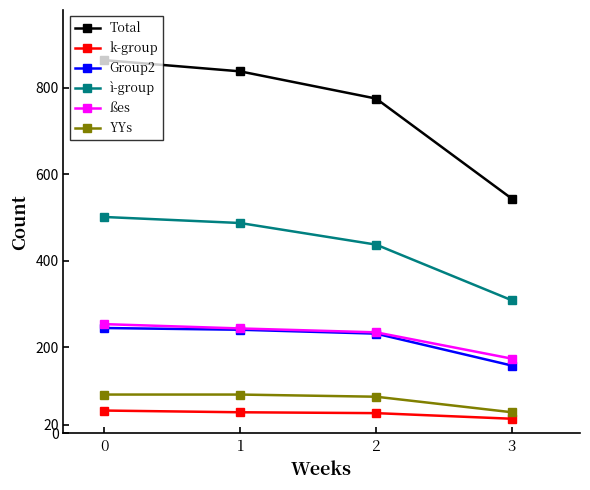

Which series has the largest total across all categories?

Total